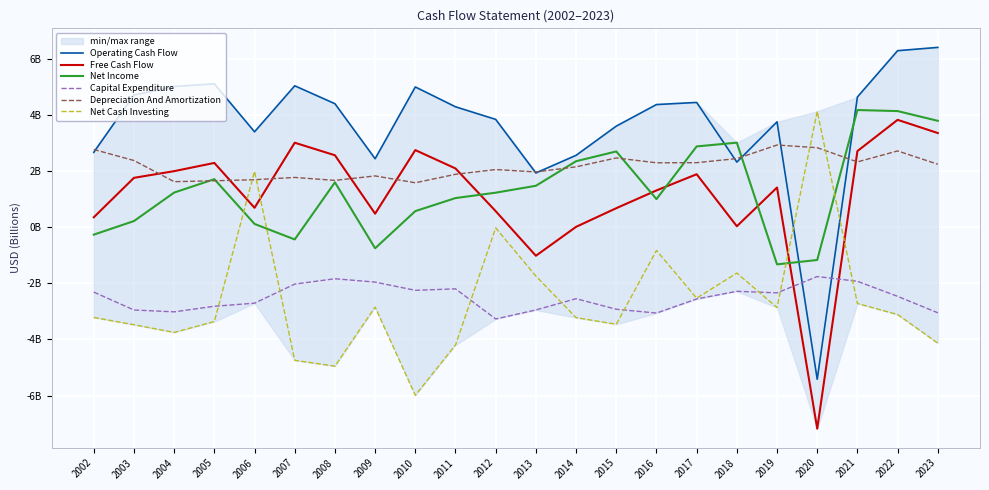

Where is Operating Cash Flow nearest to the value 0?

2013